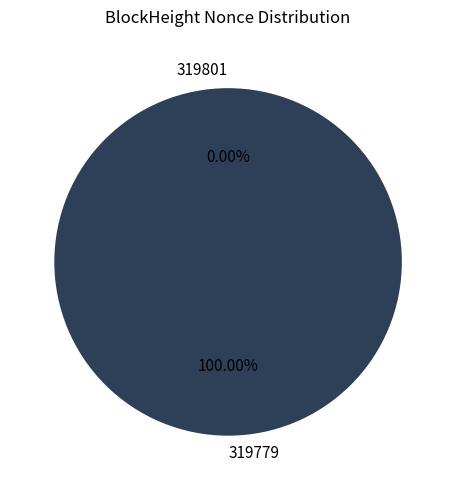

Is it true that 319801 is 11% of the pie?

False